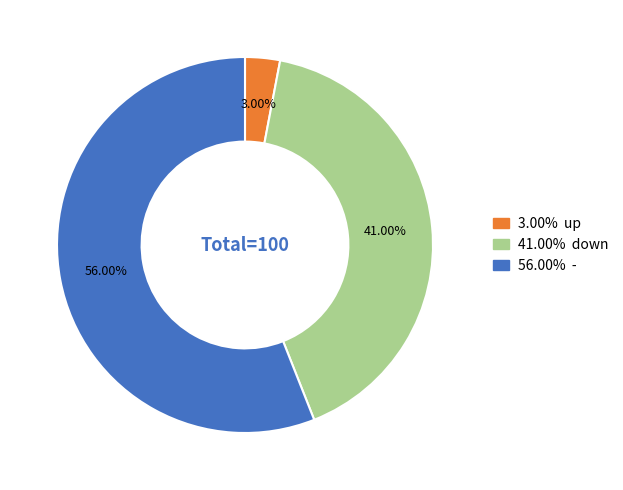

How many slices are in this pie chart?

3